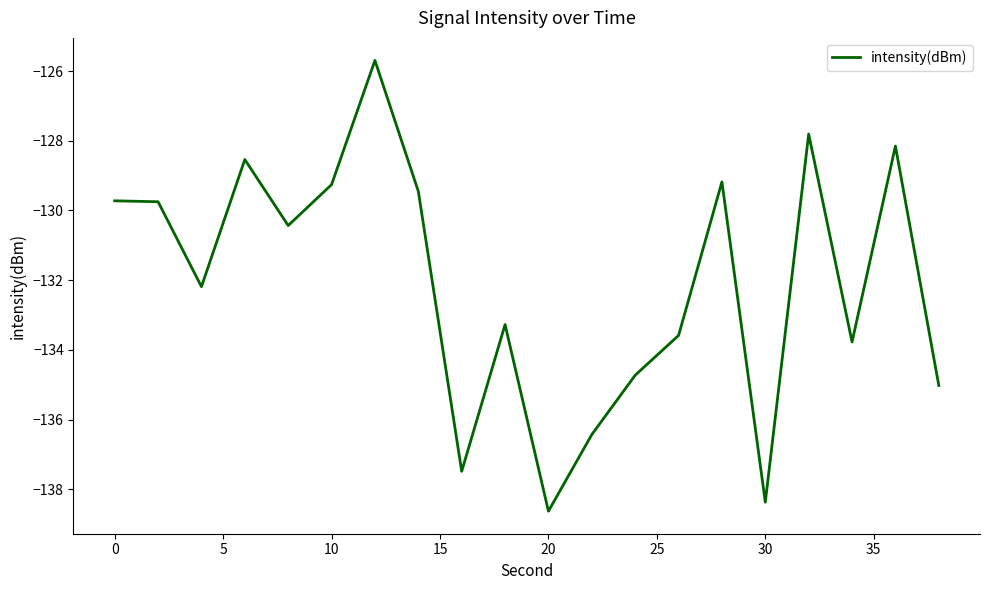

What is the greatest value displayed?

-125.7